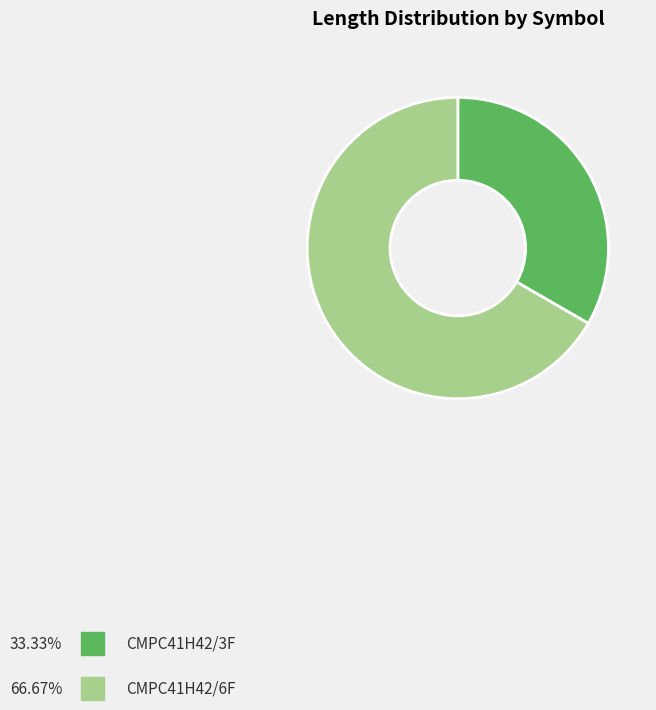

Which has a higher value, CMPC41H42/6F or CMPC41H42/3F?

CMPC41H42/6F